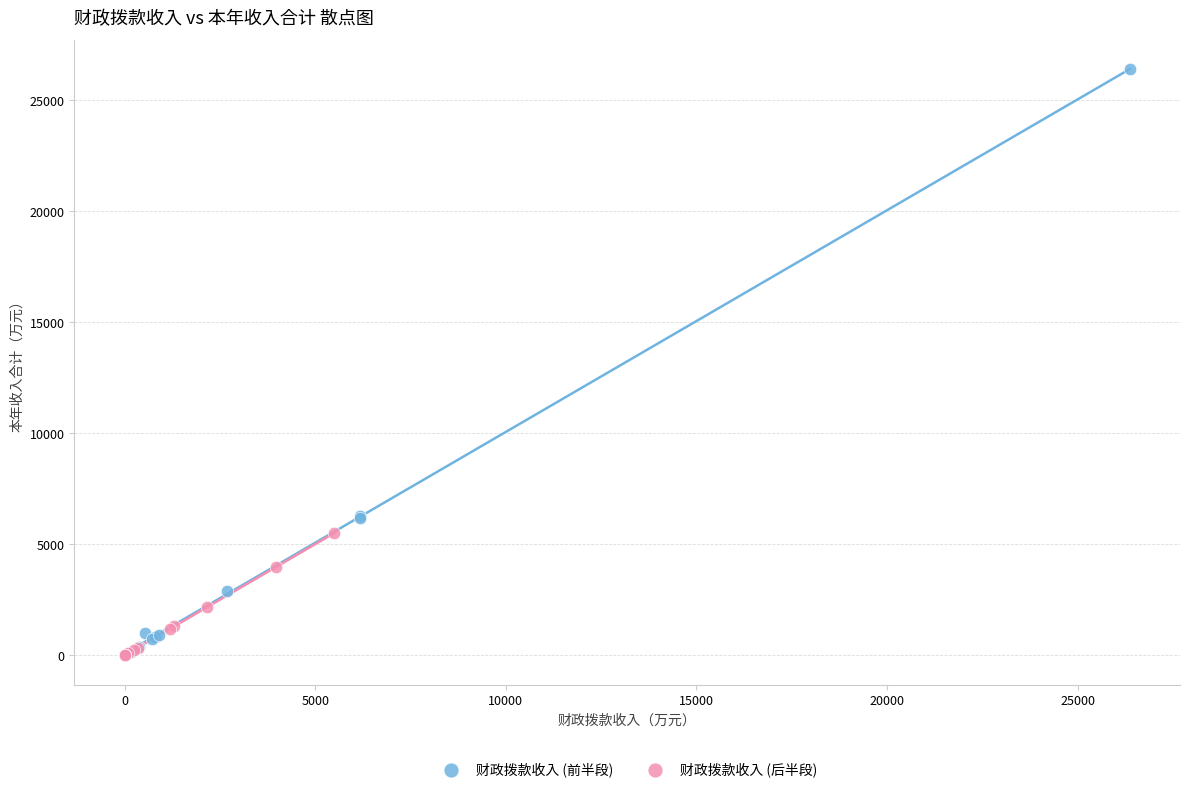

Which series has the largest Y range (max minus min)?

财政拨款收入 (前半段)